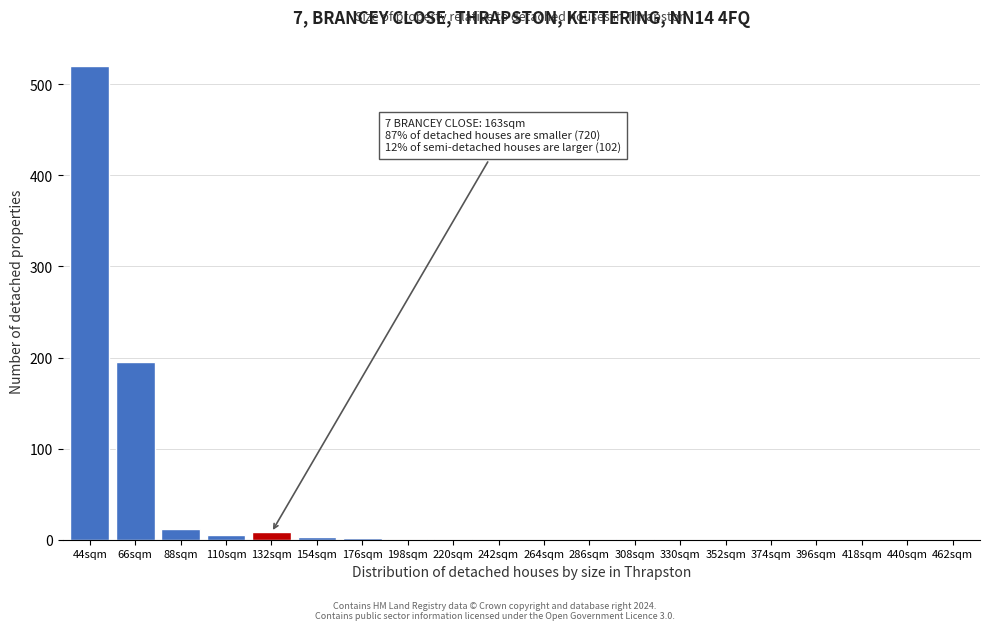

At which label is the value closest to 260?

66sqm